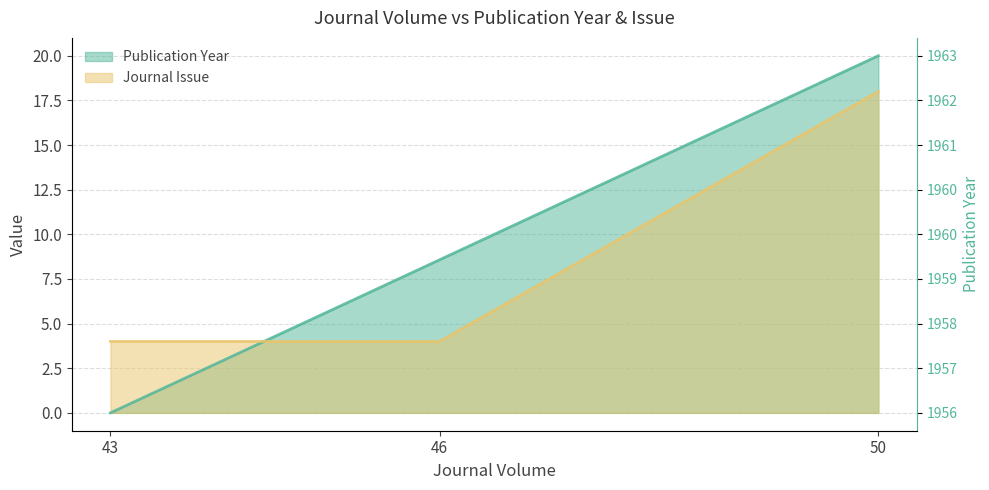

Rank the categories by Publication Year value from highest to lowest.

50, 46, 43